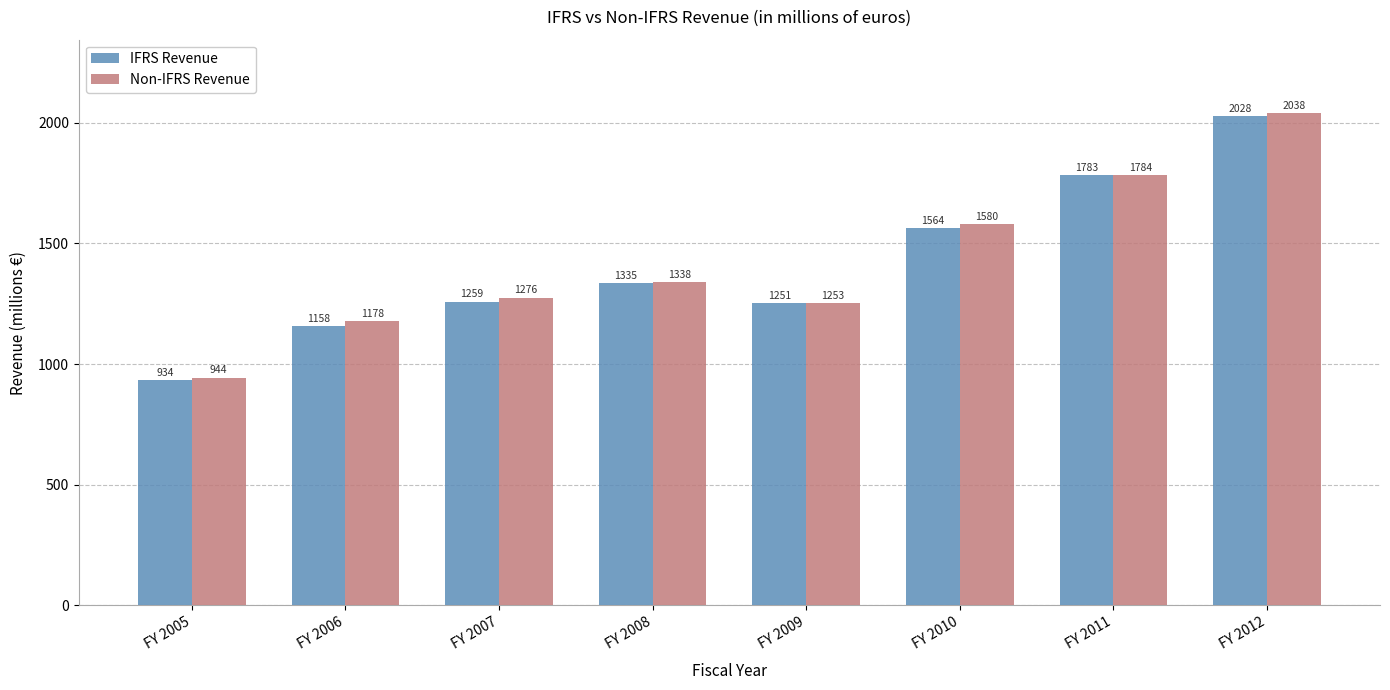

List the labels in order of IFRS Revenue value, largest first.

FY 2012, FY 2011, FY 2010, FY 2008, FY 2007, FY 2009, FY 2006, FY 2005